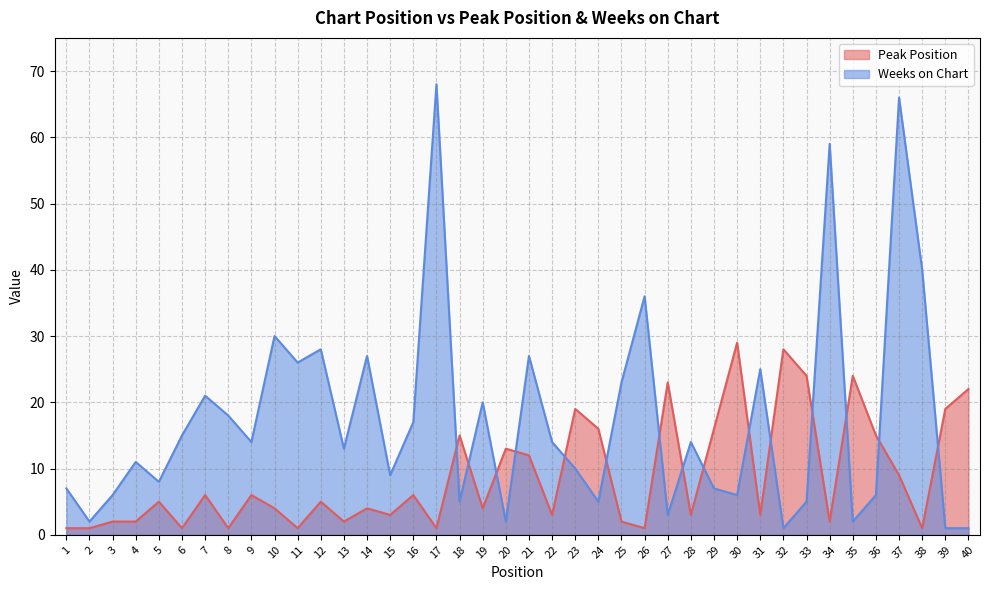

After their last crossing, which series has the higher values: Peak Position or Weeks on Chart?

Peak Position